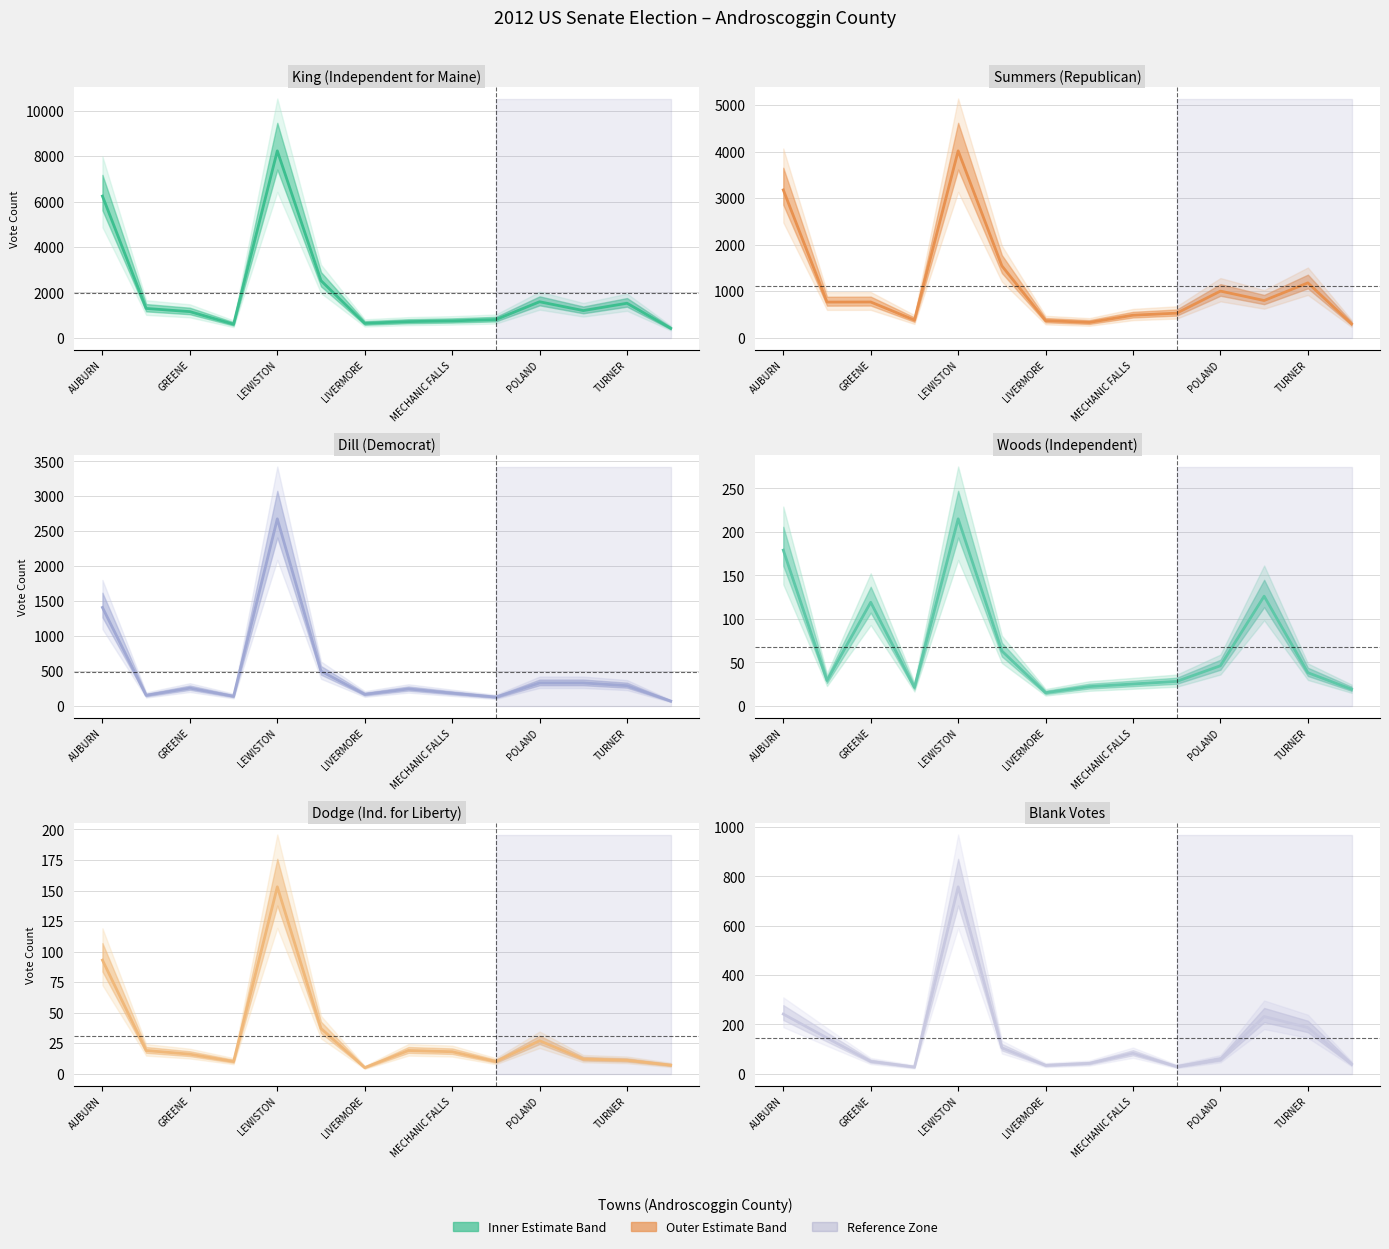

Is it true that King, Angus (Independent for Maine) equals 900 at 12?

False